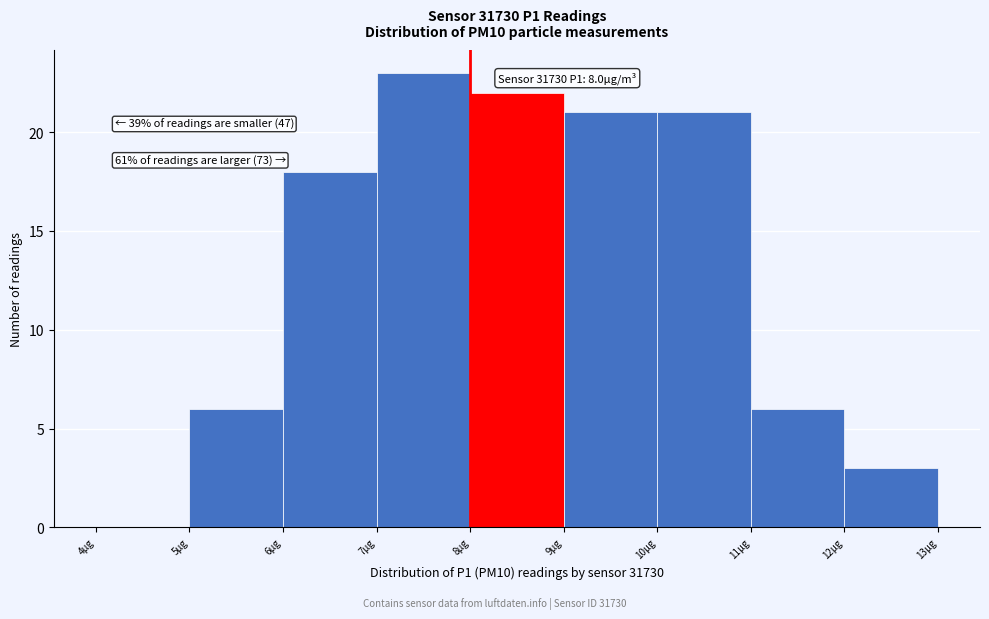

Which range on the x-axis has the tallest bar?

7 to 8